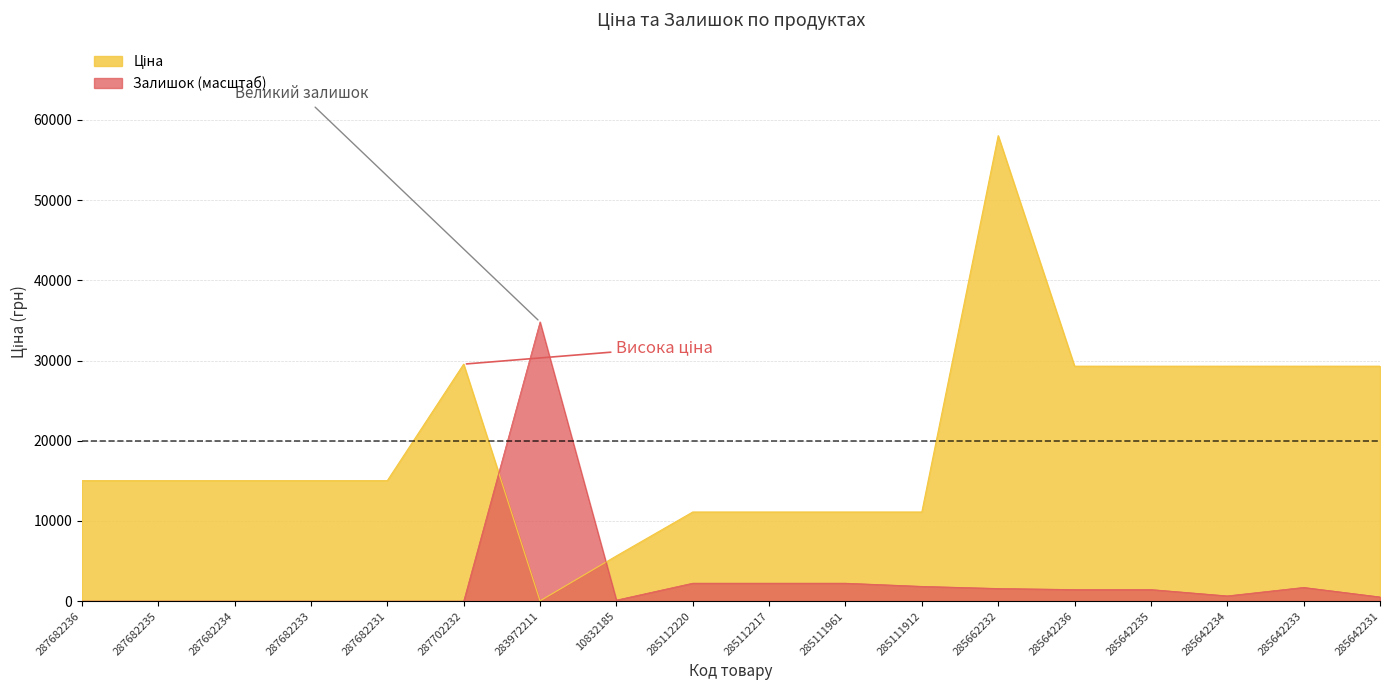

Is it true that Залишок equals 527.6 at 285642231?

True